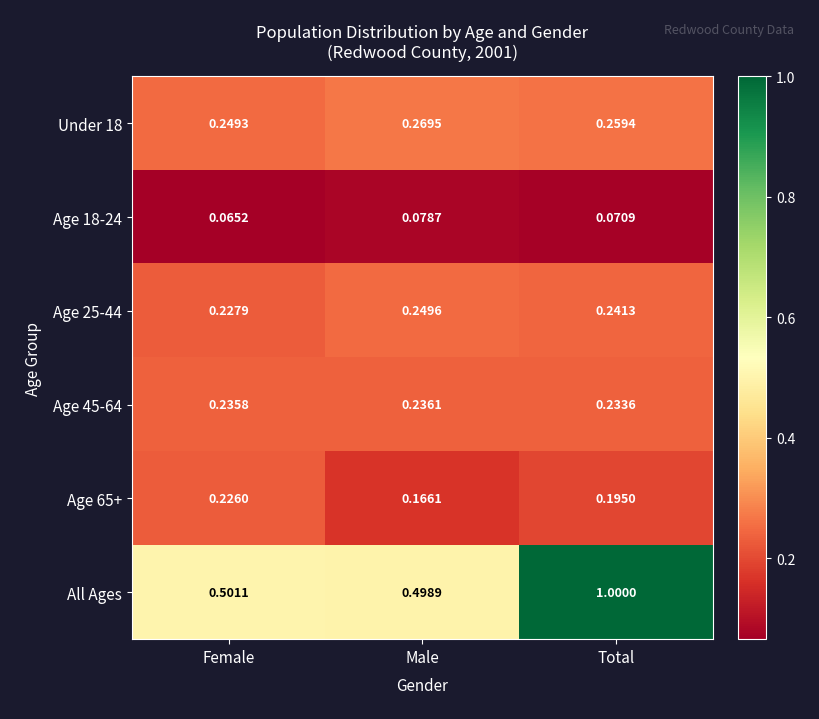

Which category has the highest value in the Under 18 series?

Male